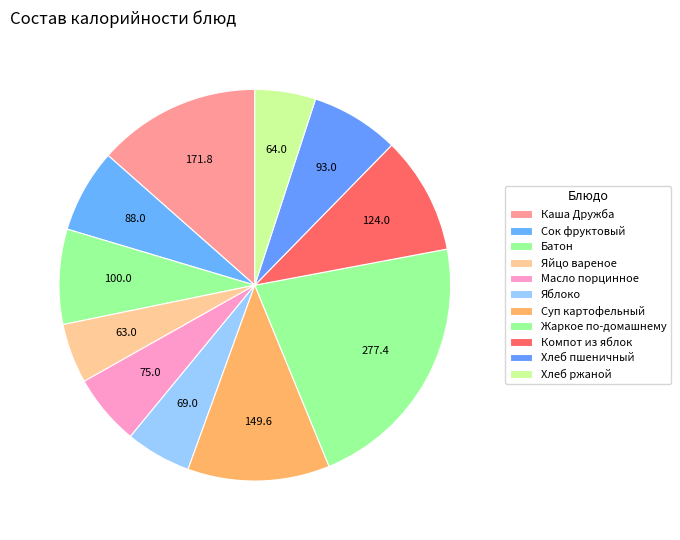

Count the number of slices in the pie.

11